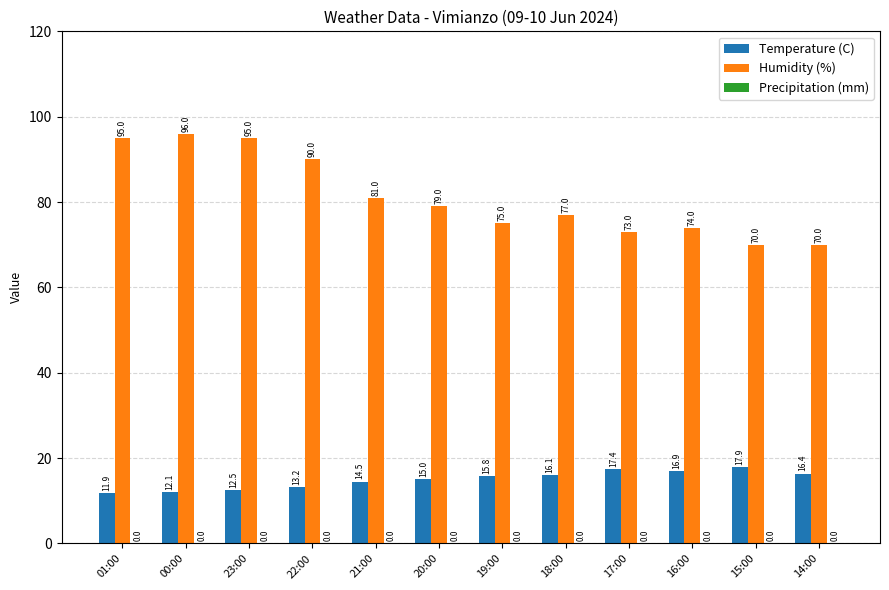

At which category is the sum across all series the highest?

00:00